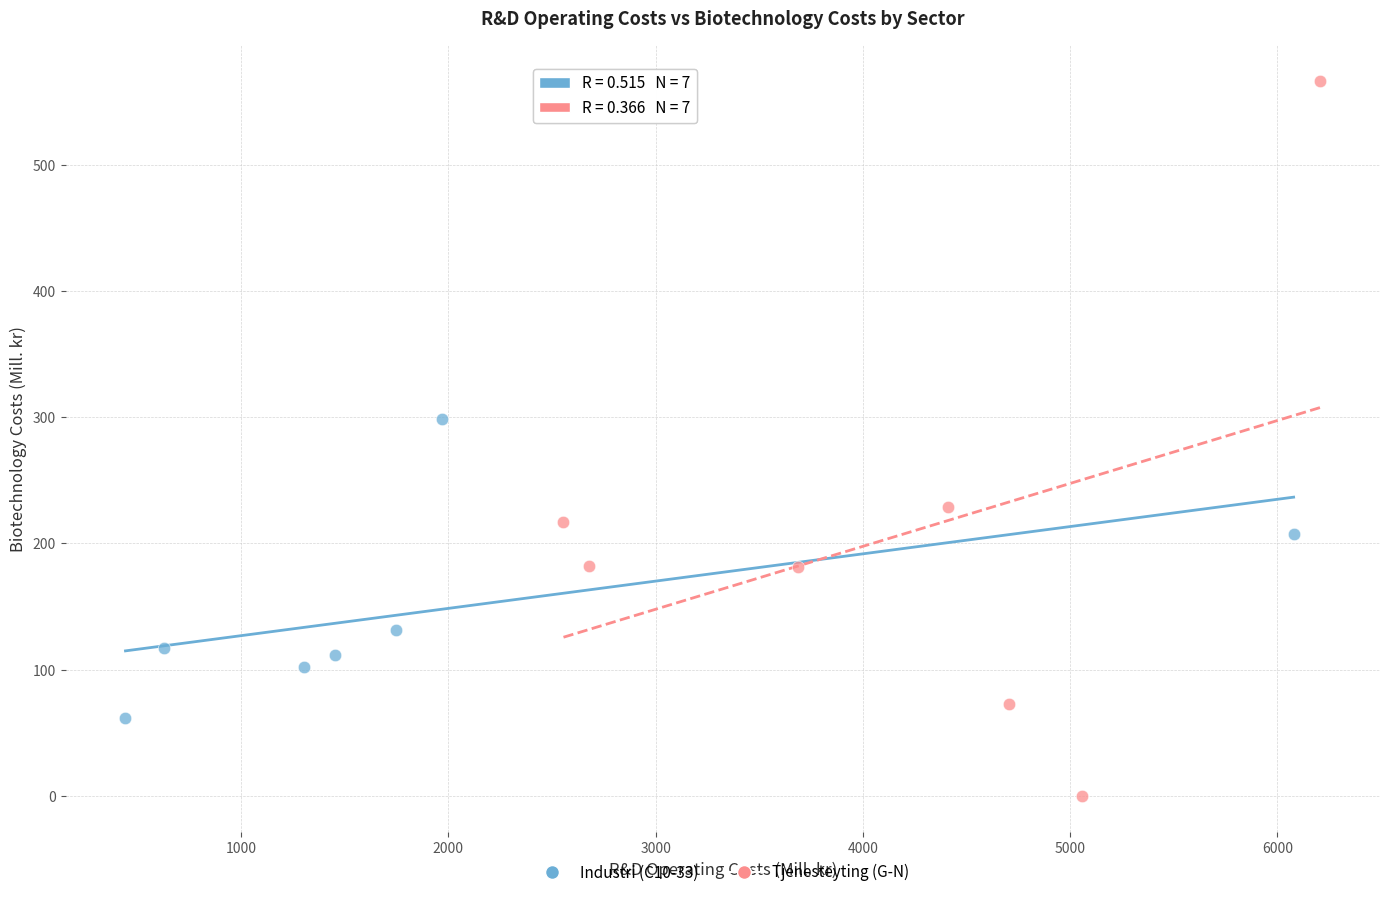

Which series reaches the minimum Y coordinate?

Tjenesteyting (G-N)